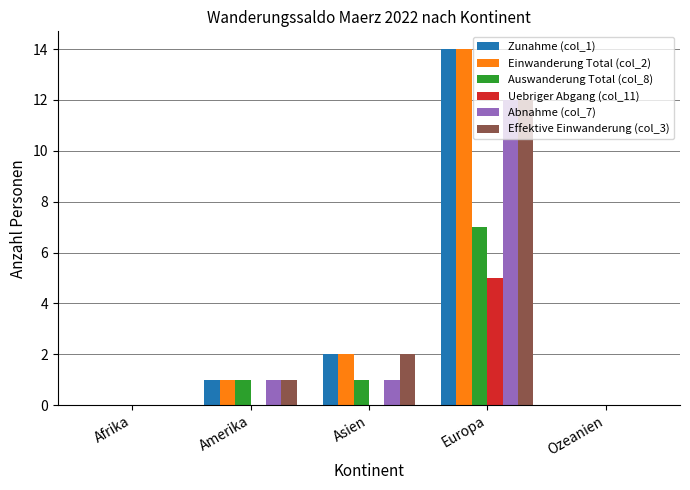

What is the spread (max minus min) of values at Europa?

9